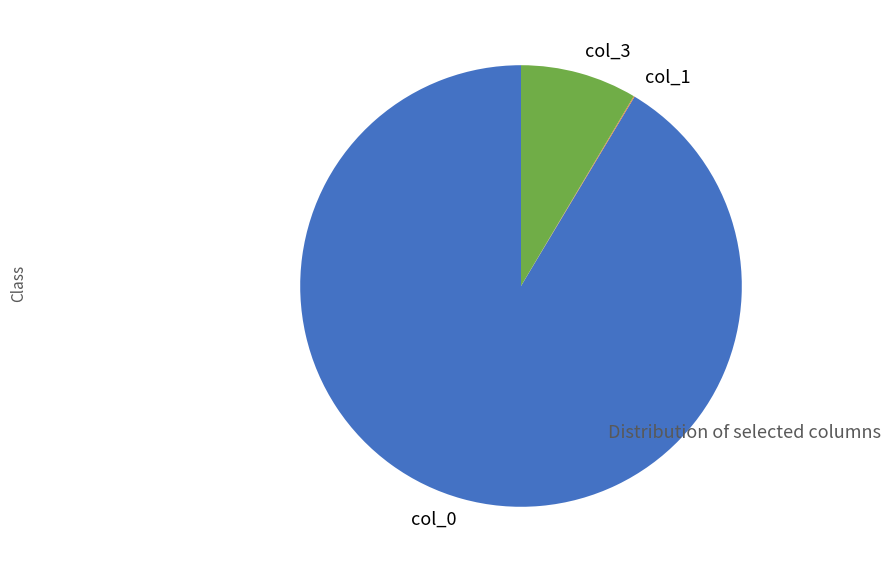

The col_3 slice represents 9% of the pie. True or false?

True